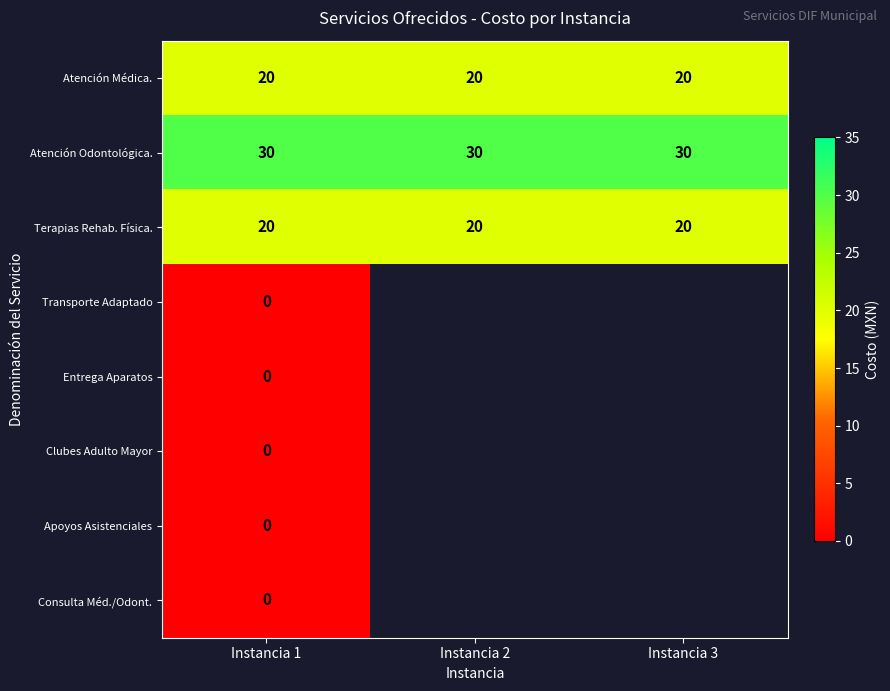

Which has a higher value, Instancia 2 or Instancia 3?

Instancia 2